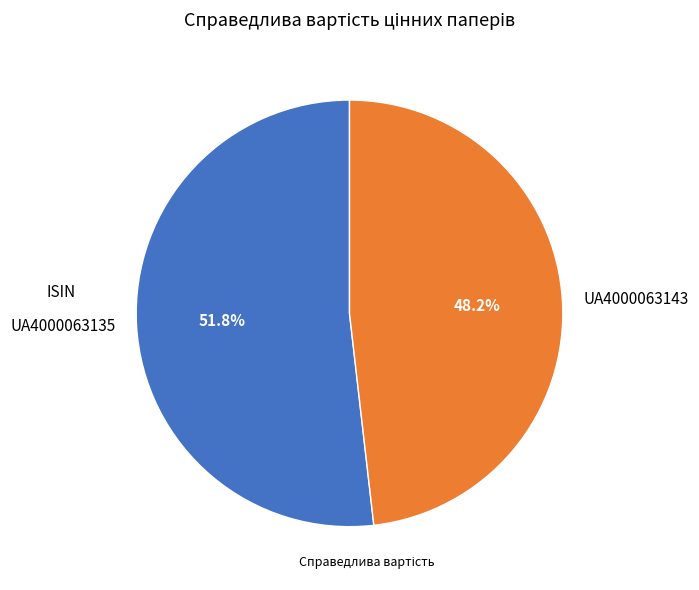

Is the sum of UA4000063143 and UA4000063135 greater than half?

Yes